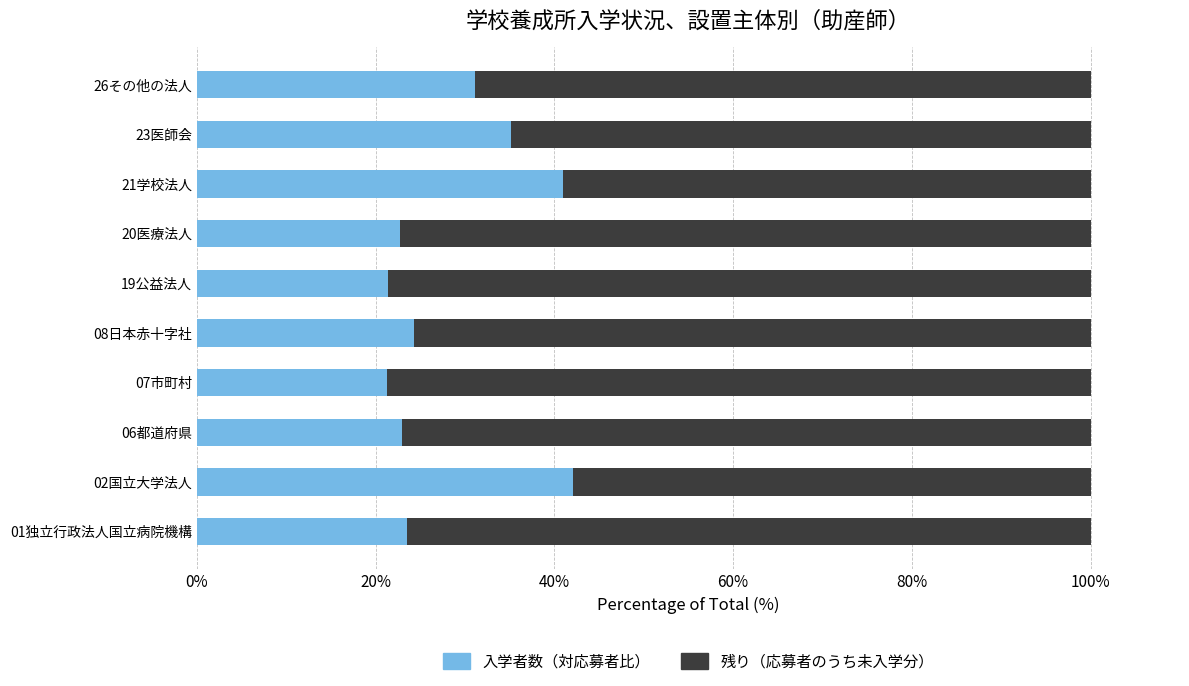

What is the total value across all series at 08日本赤十字社?

100.0